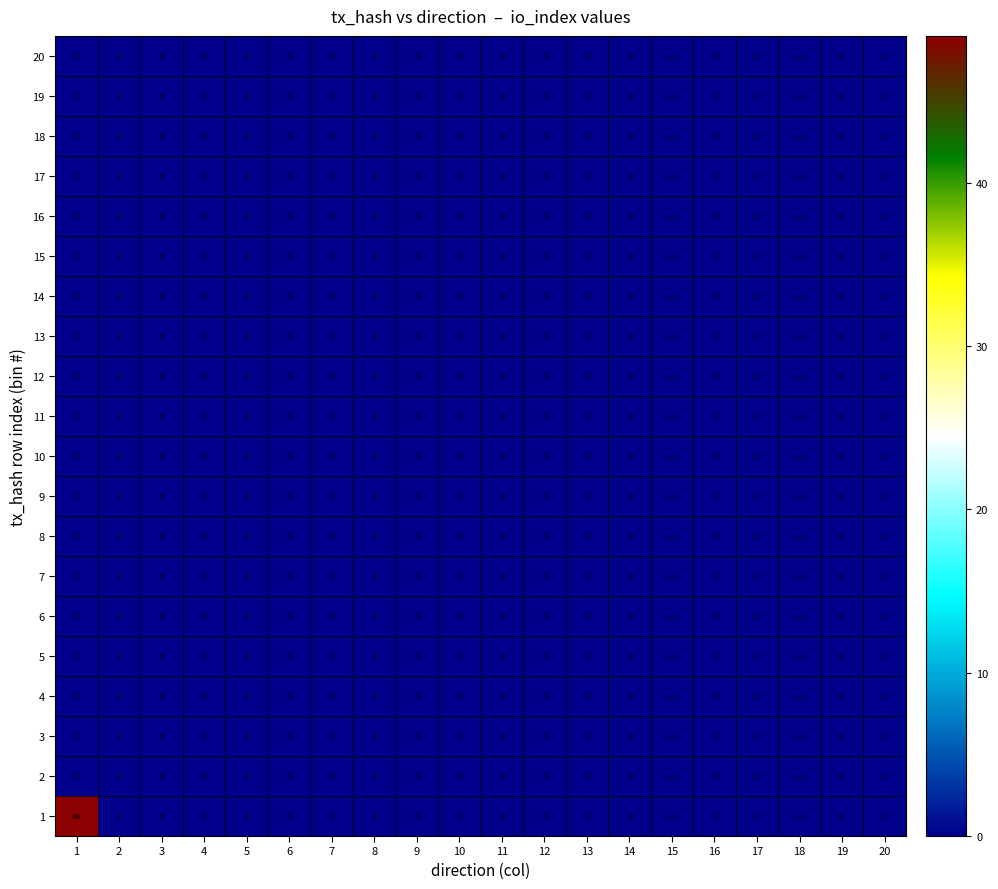

How many distinct data groups are displayed?

20